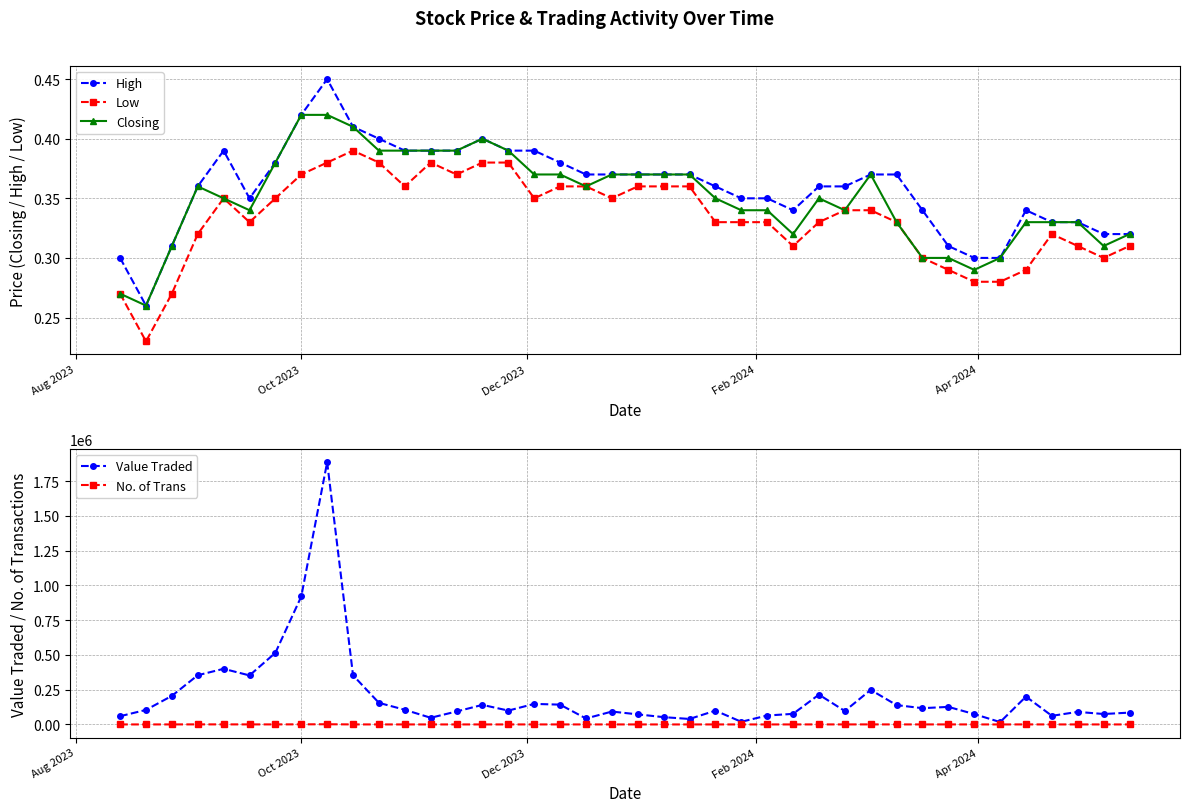

What is the highest value of the Value Traded series?

1886640